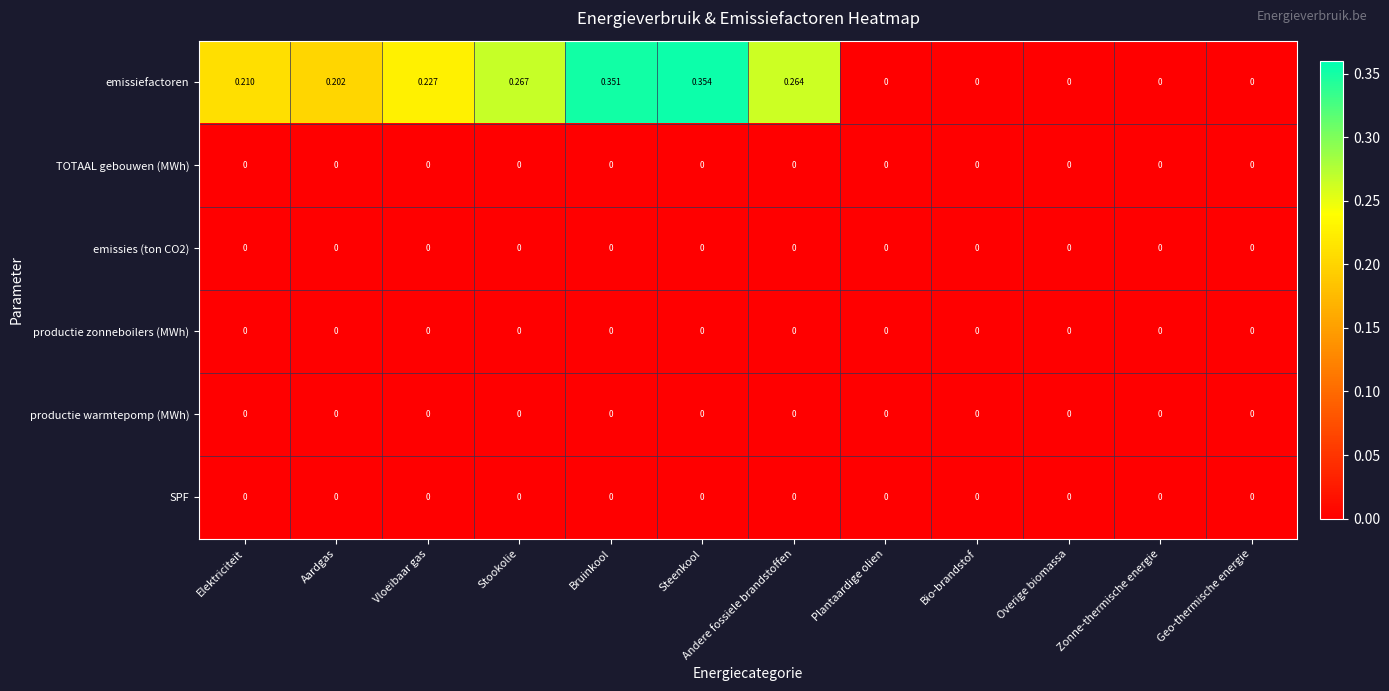

Between Vloeibaar gas and Bio-brandstof, which series saw the biggest shift?

emissiefactoren